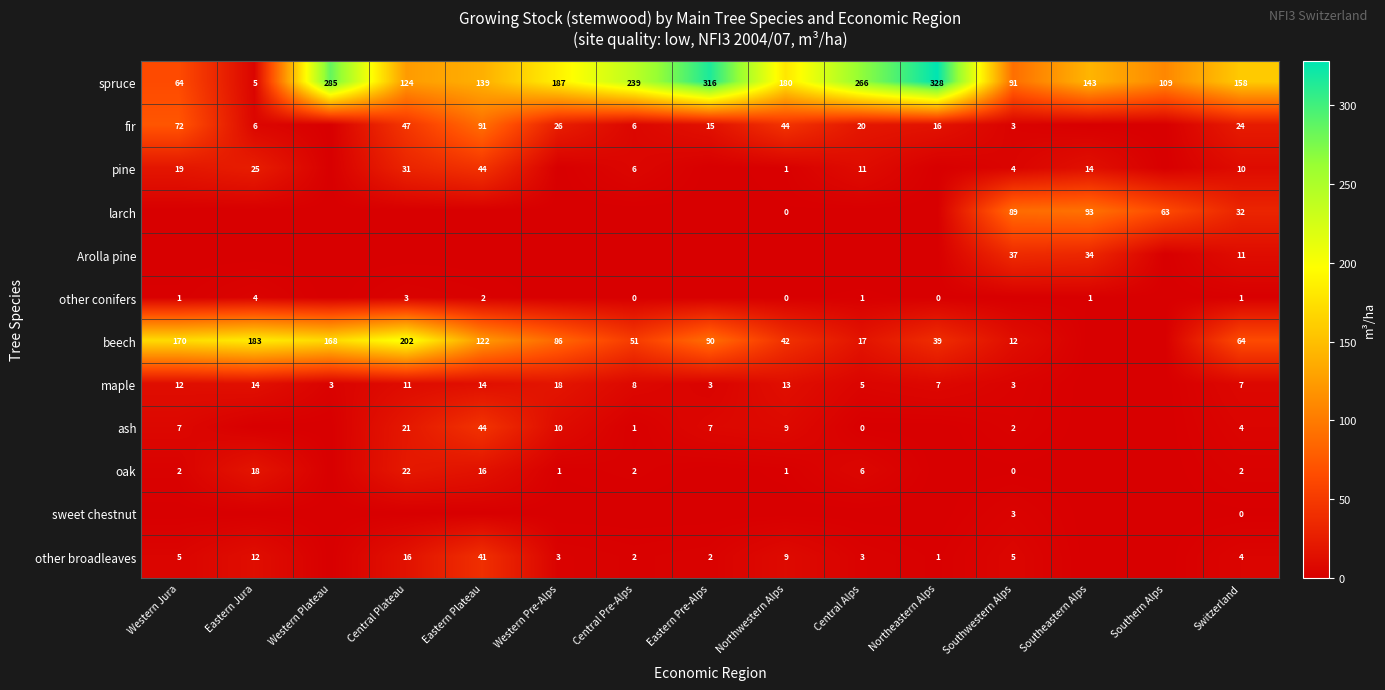

True or false: oak has a value of 2 at Western Jura.

True